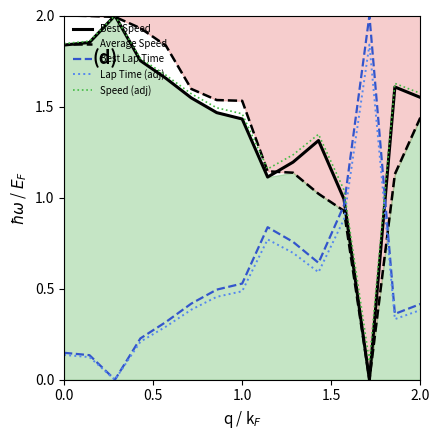

Reading left to right, extract all data points from this chart.

Best Speed: 1.8	1.9	2.0	1.8	1.7	1.5	1.5	1.4	1.1	1.2	1.3	1.0	0.0	1.6	1.6
Average Speed: 2.0	2.0	2.0	1.9	1.8	1.6	1.5	1.5	1.1	1.1	1.0	0.9	0.0	1.1	1.4
Best Lap Time: 0.1	0.1	0.0	0.2	0.3	0.4	0.5	0.5	0.8	0.8	0.6	1.0	2.0	0.4	0.4
Lap Time (adj): 0.1	0.1	0.0	0.2	0.3	0.4	0.5	0.5	0.8	0.7	0.6	0.9	1.8	0.3	0.4
Speed (adj): 1.8	1.9	2.0	1.8	1.7	1.6	1.5	1.5	1.2	1.2	1.3	1.0	0.1	1.6	1.6